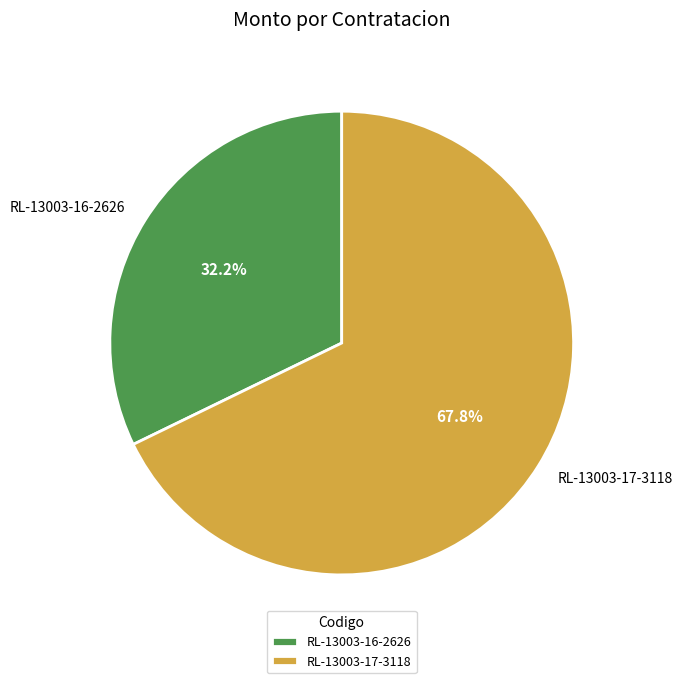

Which slice is the largest?

RL-13003-17-3118